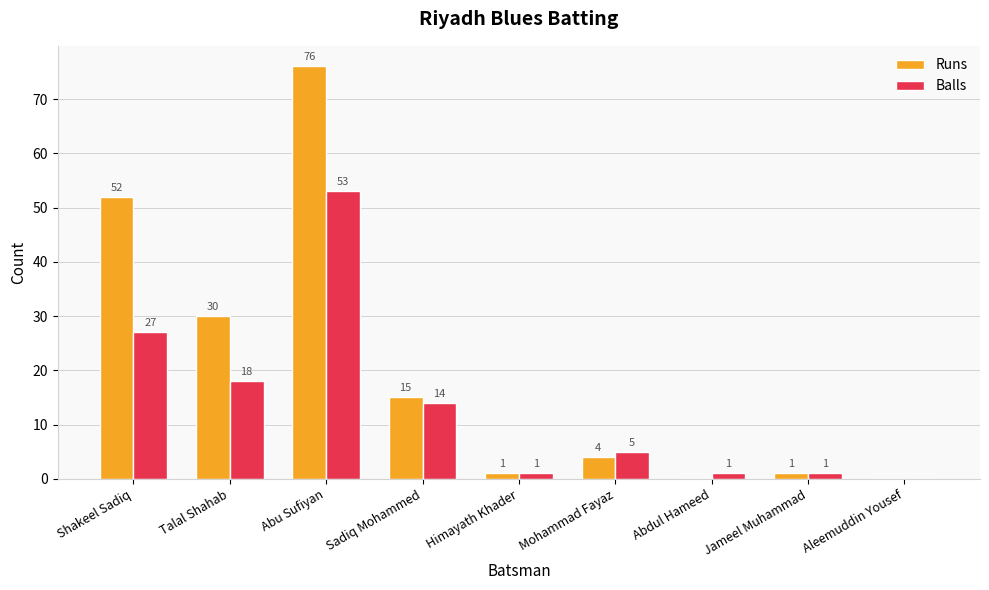

Are the bars horizontal?

No